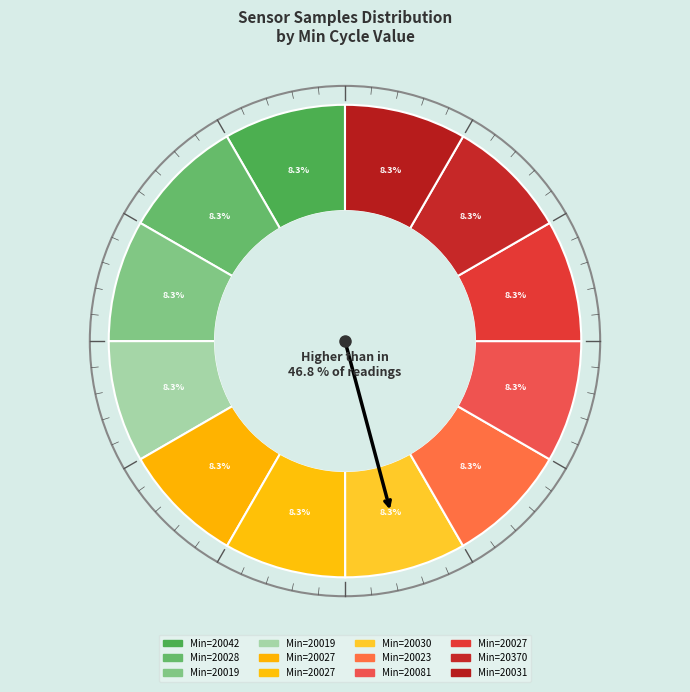

Is the sum of 20030 and 20027 greater than half?

No